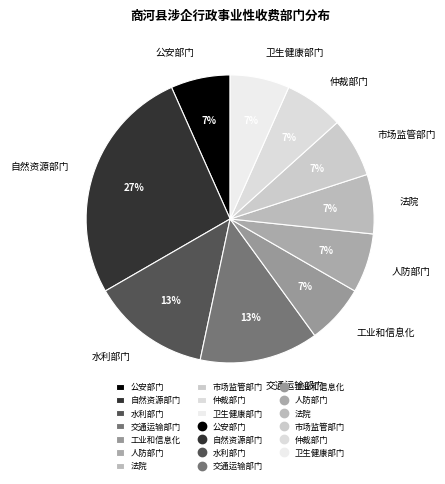

Is it true that 交通运输部门 is 13% of the pie?

True